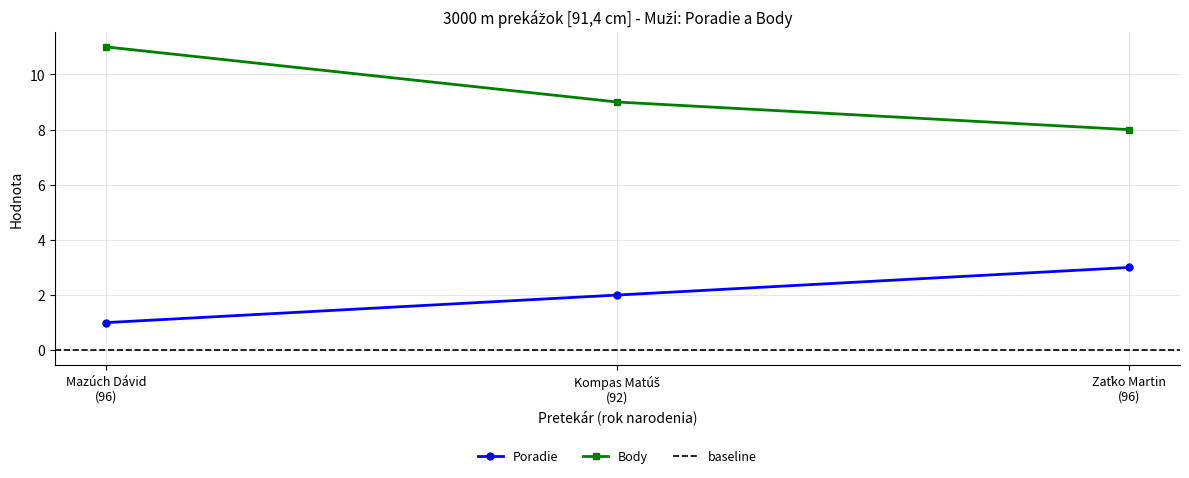

Does the chart display data point markers on the line(s)?

Yes